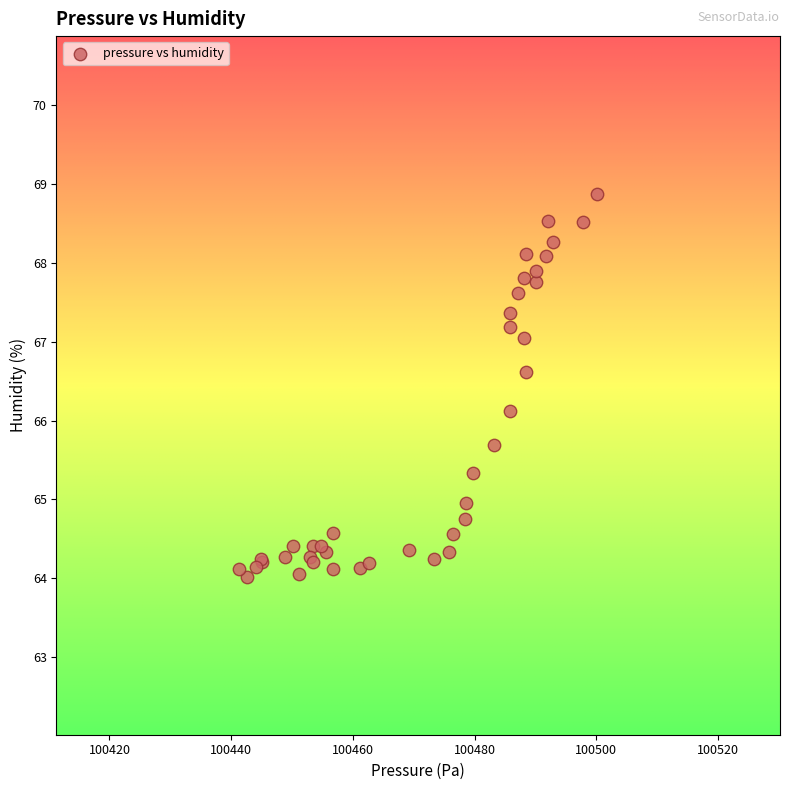

What Y value in the scatter plot is closest to 66?

66.1